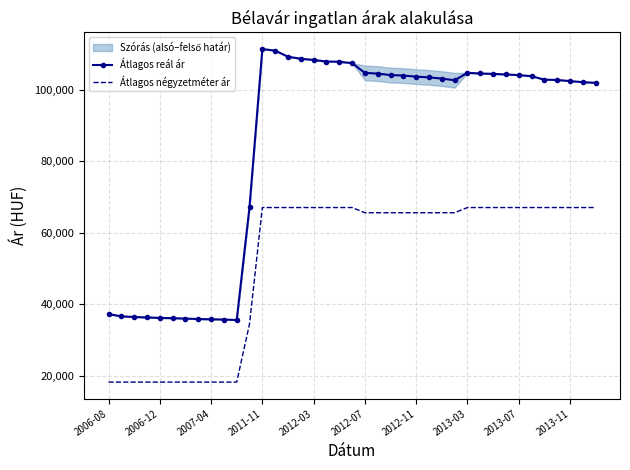

The value of Átlagos reál ár at 2011-11 is 190461. True or false?

False